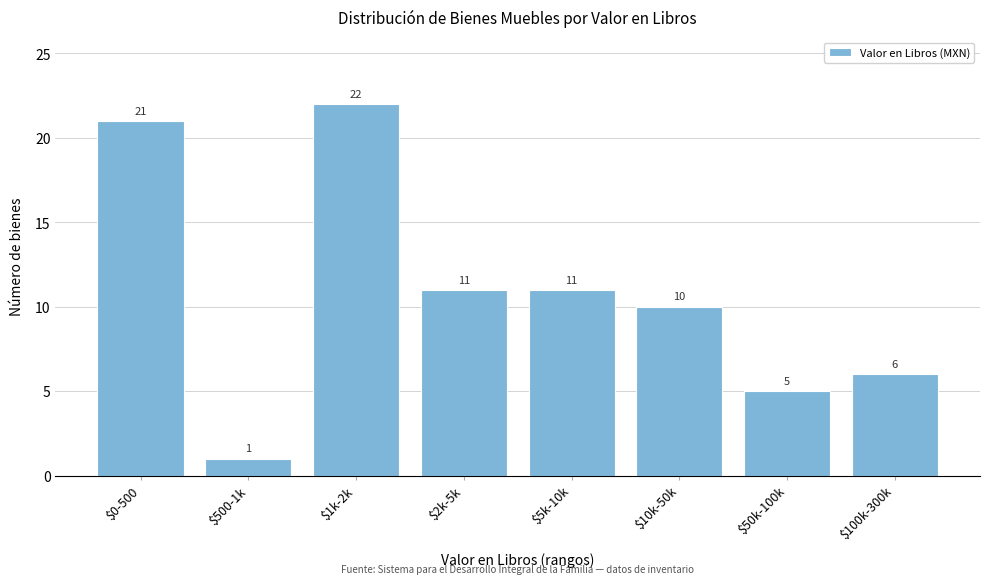

Reading right to left, transcribe all the data shown in this chart.

6	5	10	11	11	22	1	21